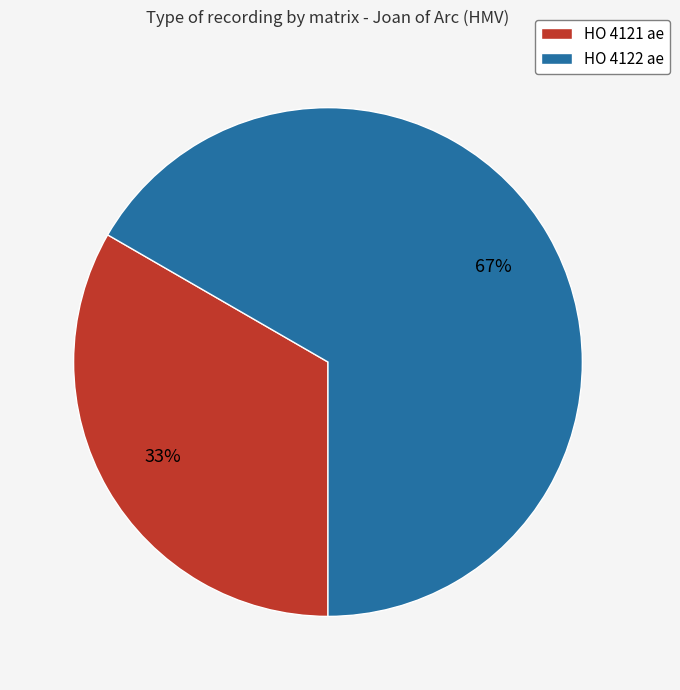

What is the smallest slice in the pie chart?

HO 4121 ae